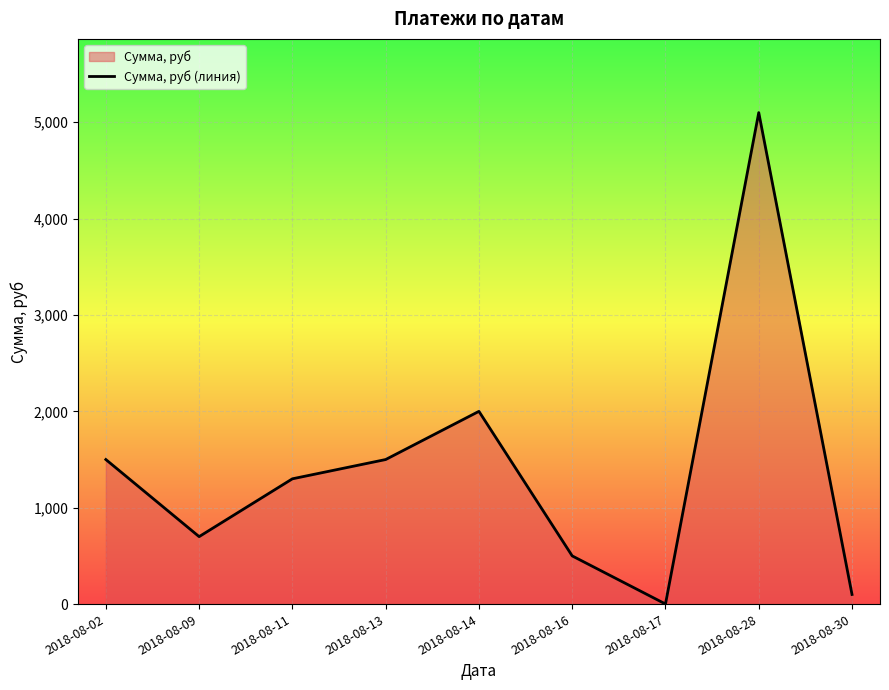

What is the sum of all values?

12701